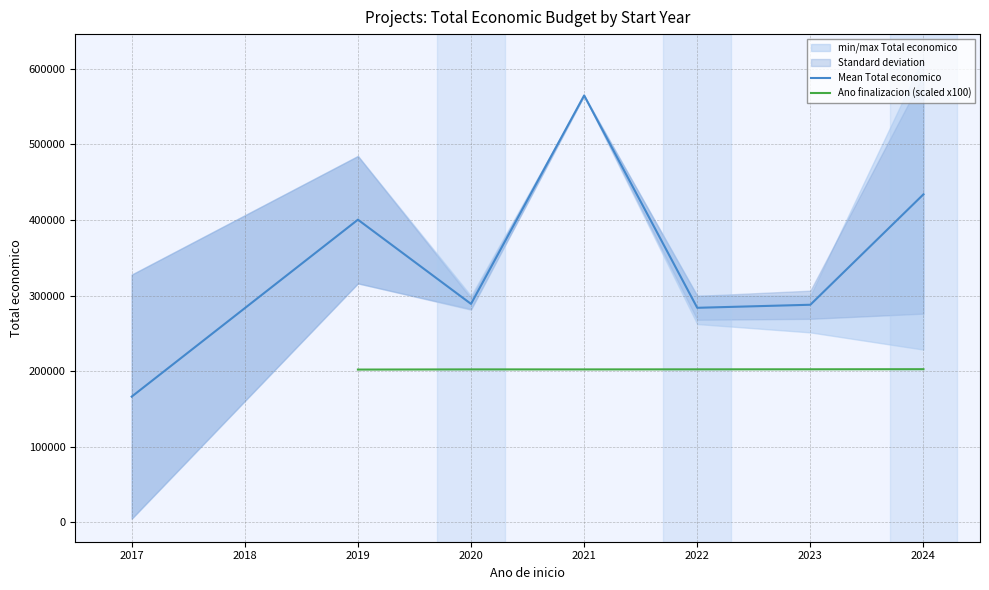

The value of Mean Total economico at 2017 is 270593.4. True or false?

False